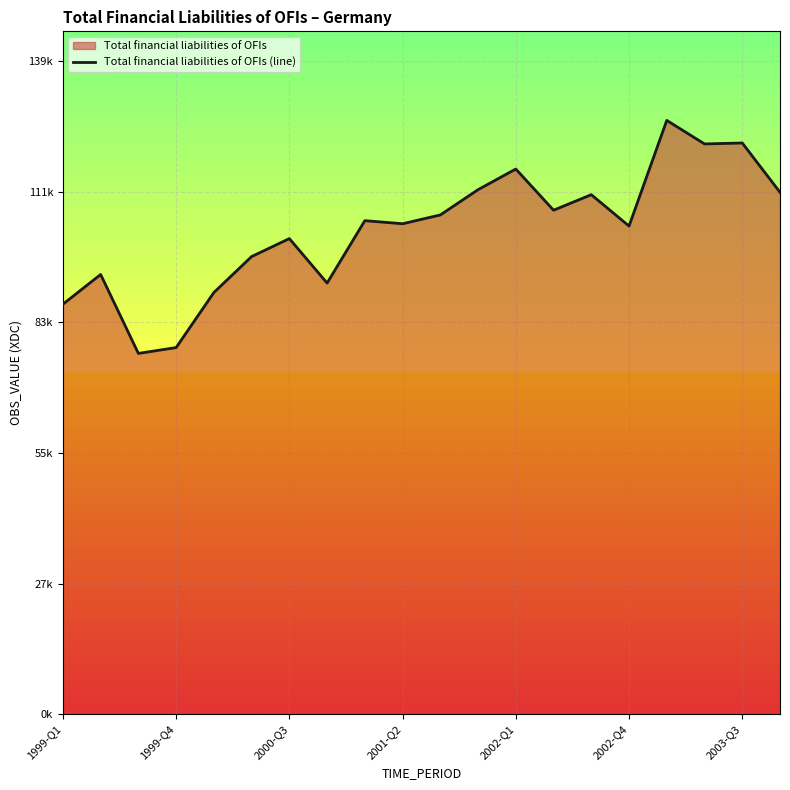

Count the number of categories in the chart.

20